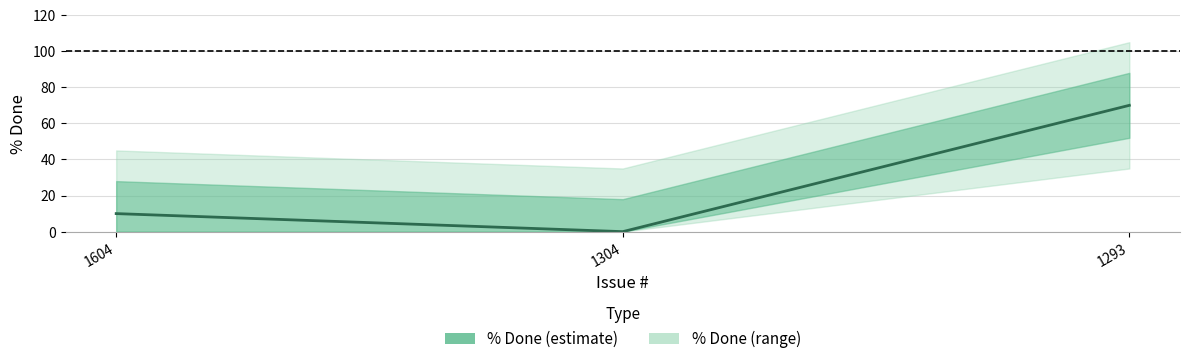

Rank the categories by value from highest to lowest.

1293, 1604, 1304